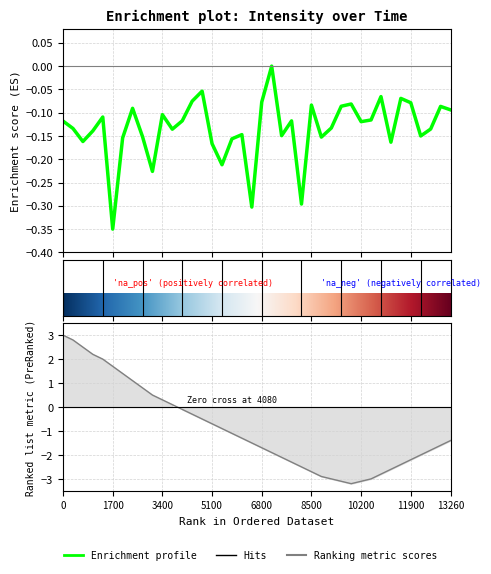

How many series are shown in this chart?

1